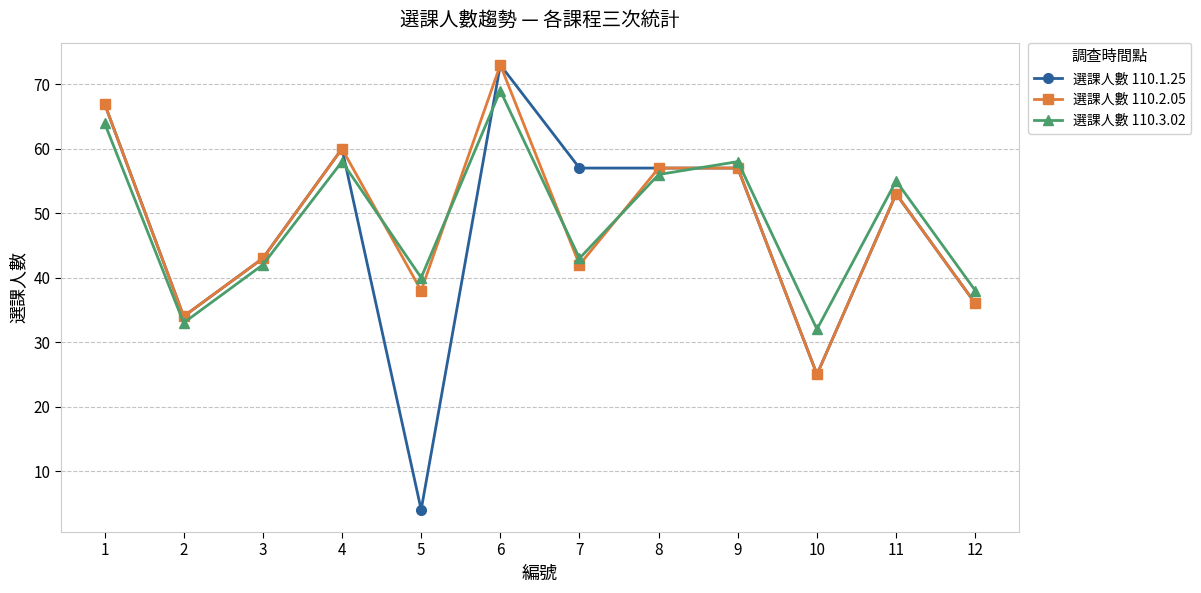

What is the sum of the 選課人數 110.3.02 values at 9 and 3?

100